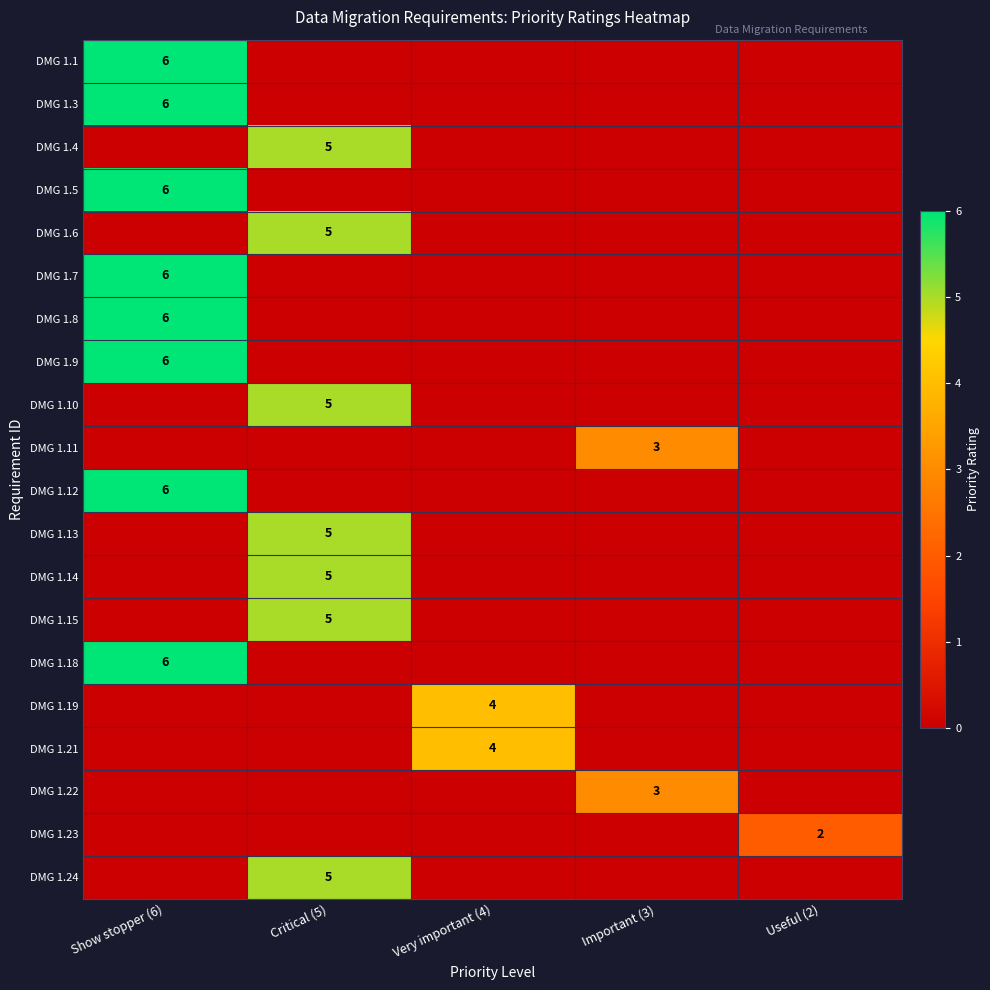

The value of DMG 1.22 at Important (3) is 1. True or false?

False